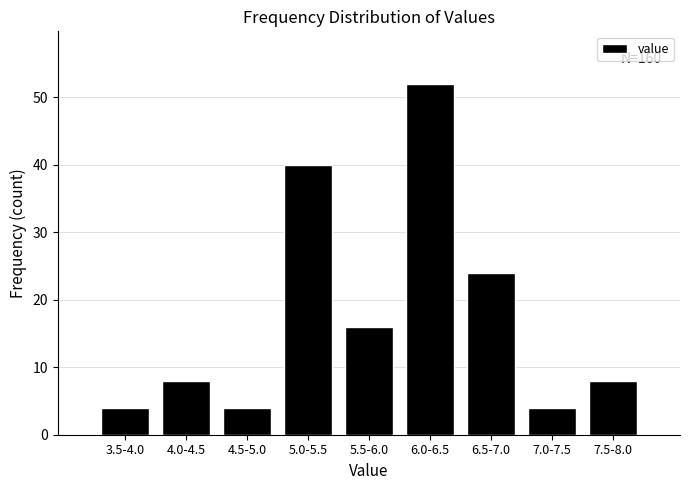

Reading right to left, extract all data points from this chart.

8	4	24	52	16	40	4	8	4